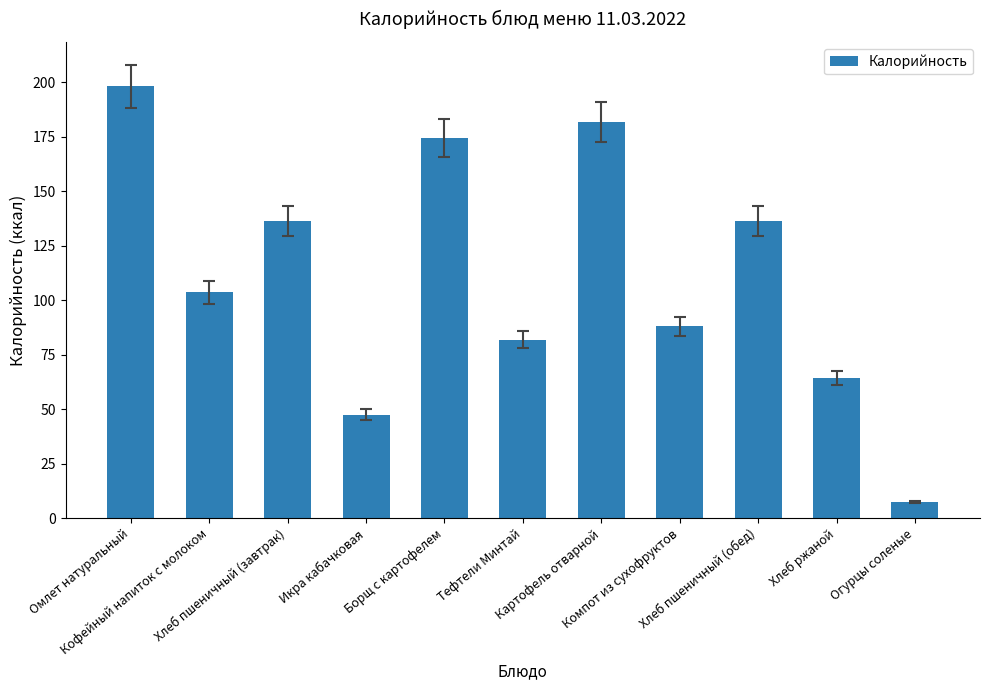

What is the approximate value at Омлет натуральный?

198.1